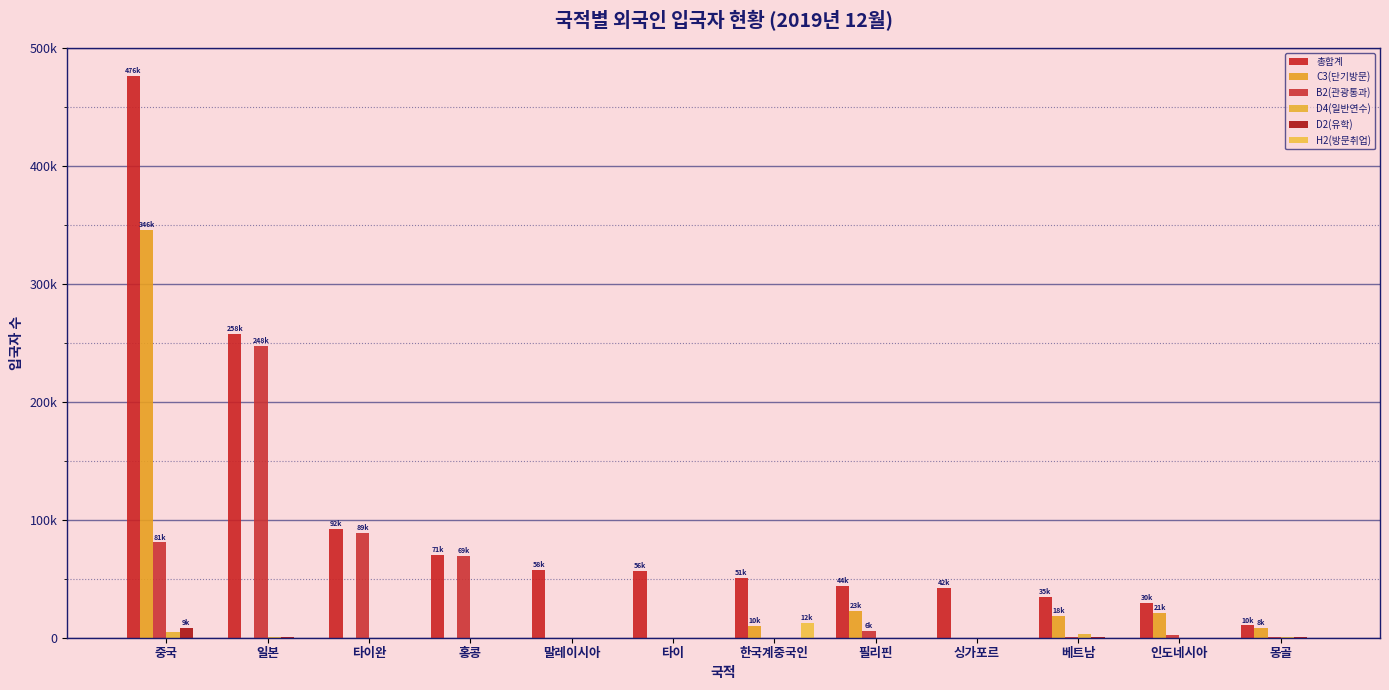

Are the bars grouped side by side (vs. stacked)?

Yes